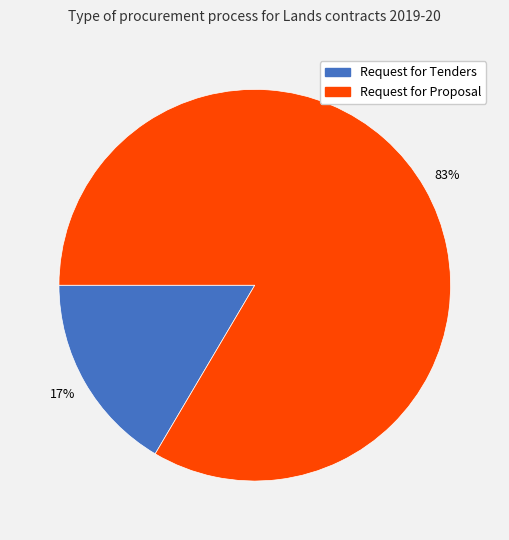

Is there any slice that represents more than half of the pie?

Yes